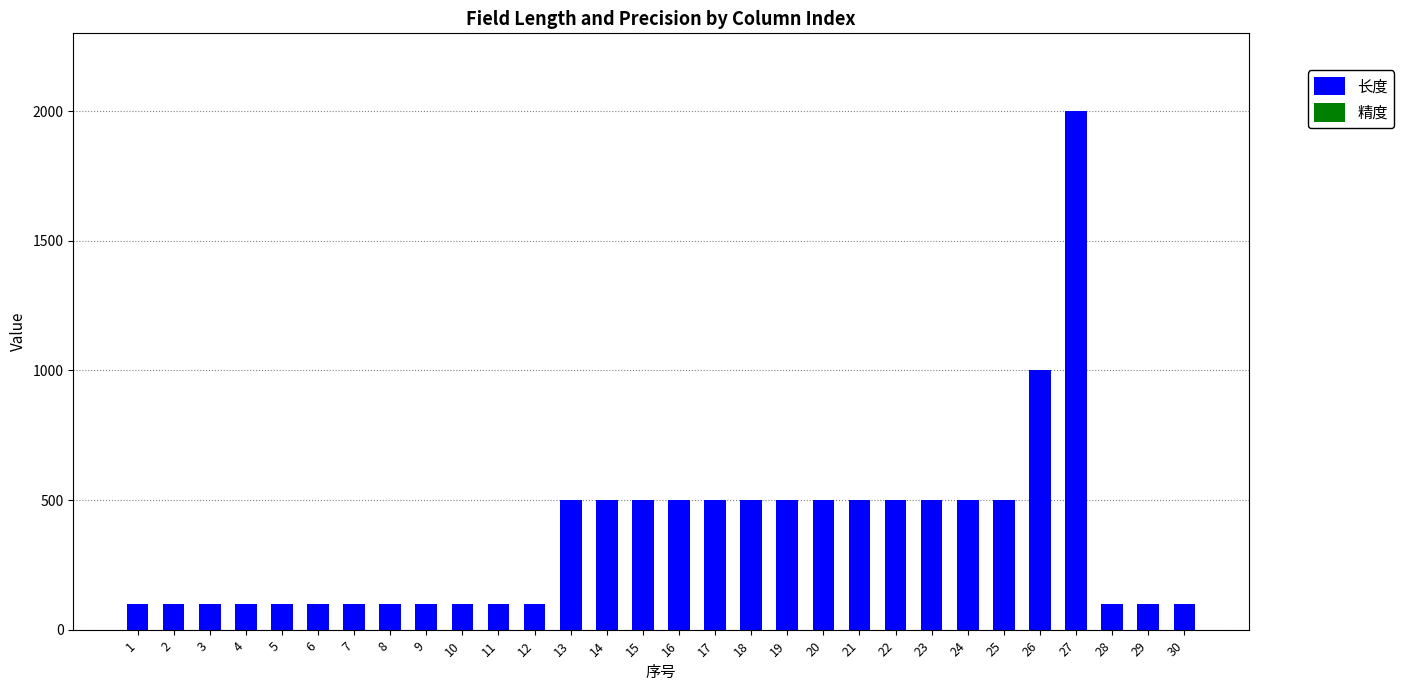

What is the difference between the maximum and minimum values?

1900